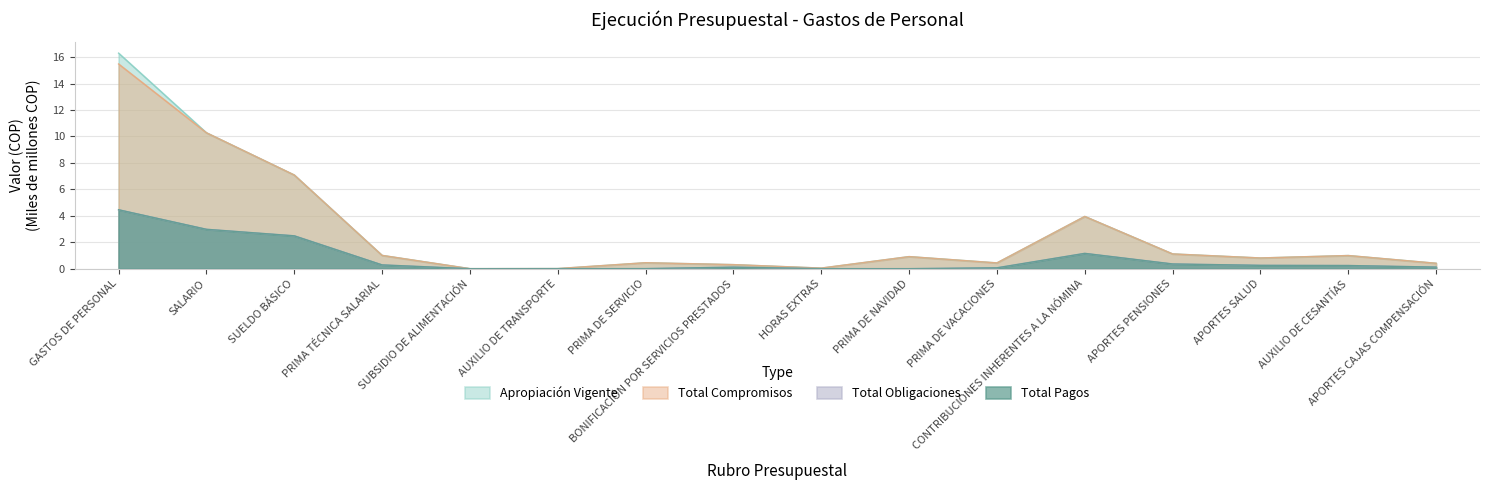

Which series has the widest spread of values?

Apropiación Vigente